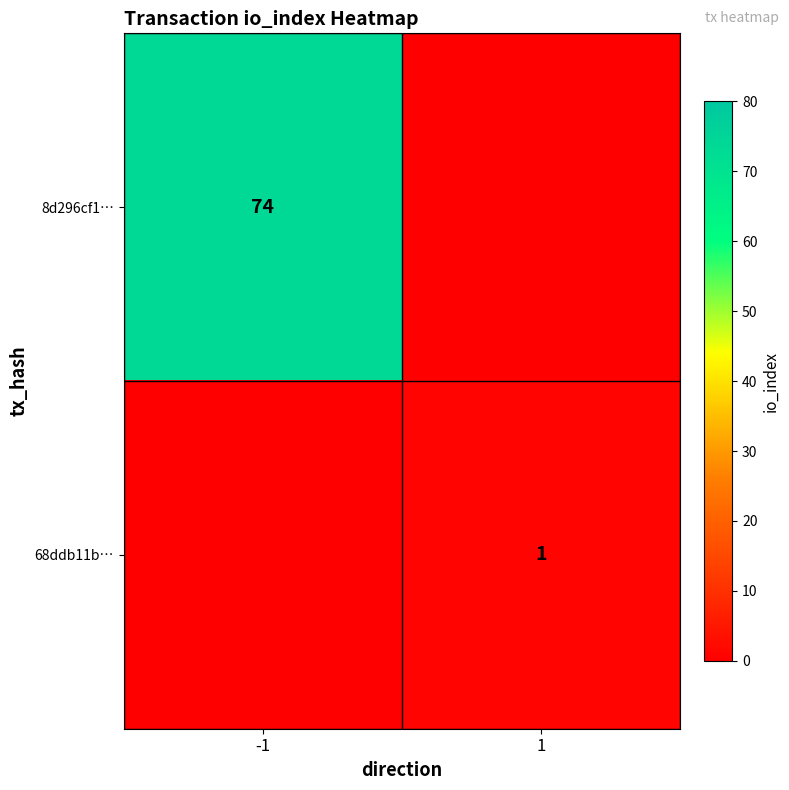

The 68ddb11b… series shows 1 at 1. True or false?

True